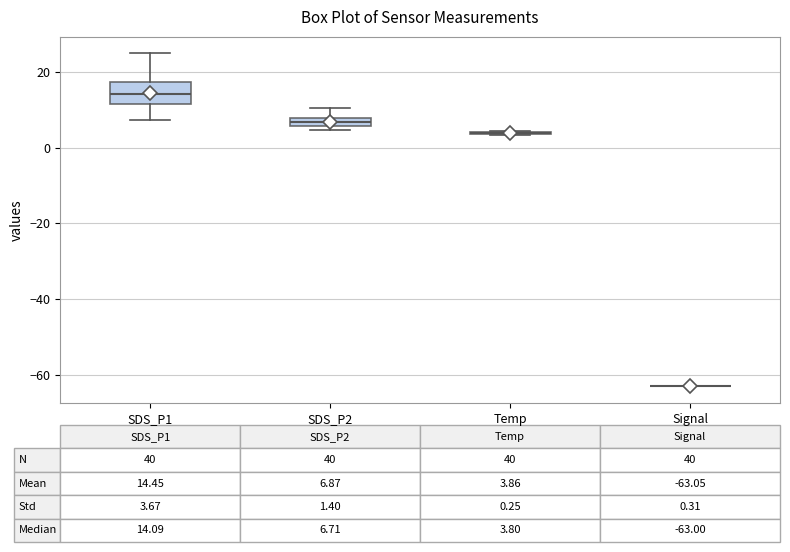

Comparing the boxes themselves (not the whiskers), which one is the tallest?

SDS_P1